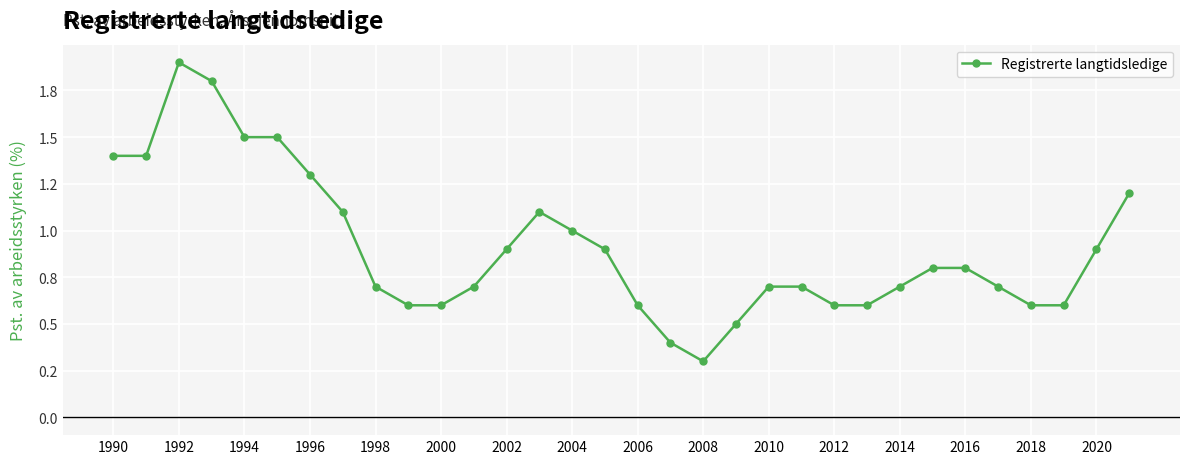

Does the chart have visible grid lines?

Yes